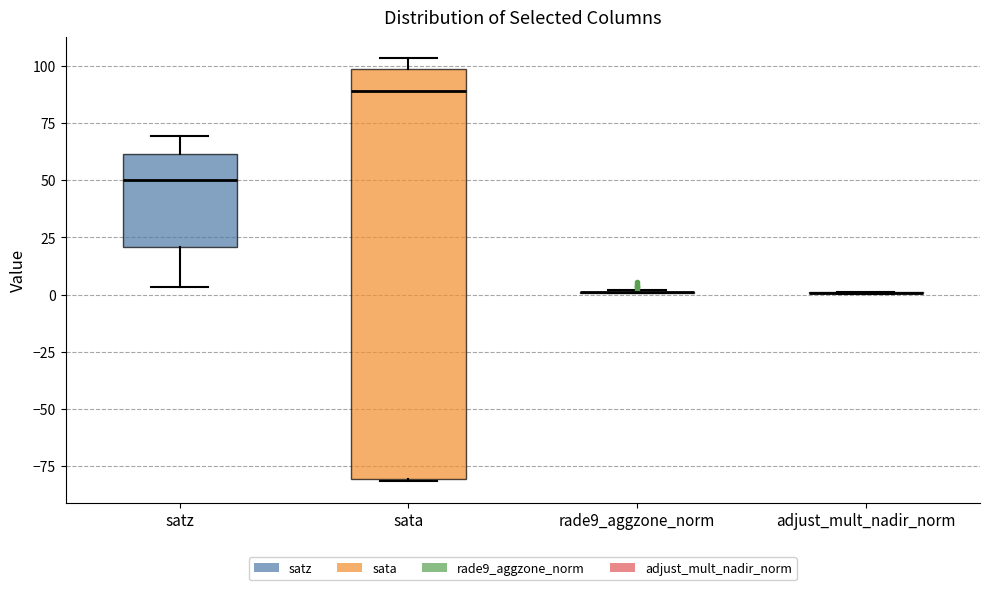

Comparing the boxes themselves (not the whiskers), which one is the tallest?

sata